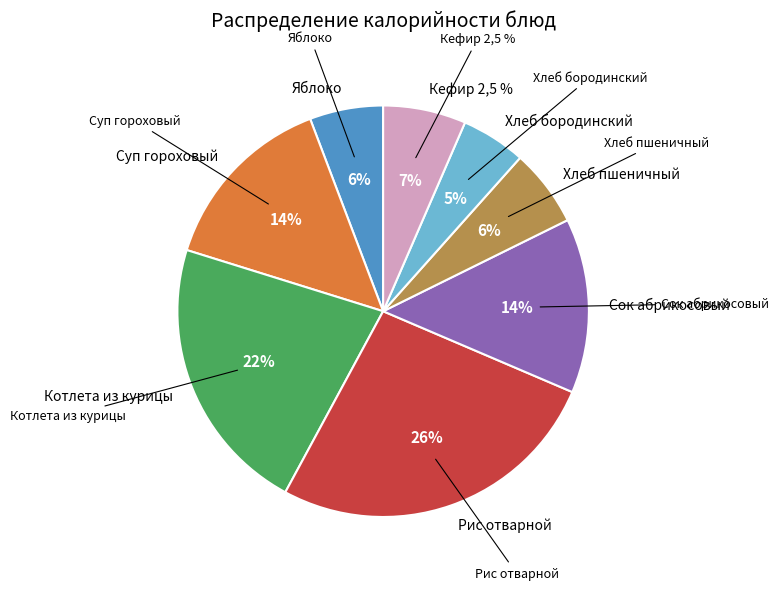

What percentage do Суп гороховый and Кефир 2,5 % together represent?

20.9%